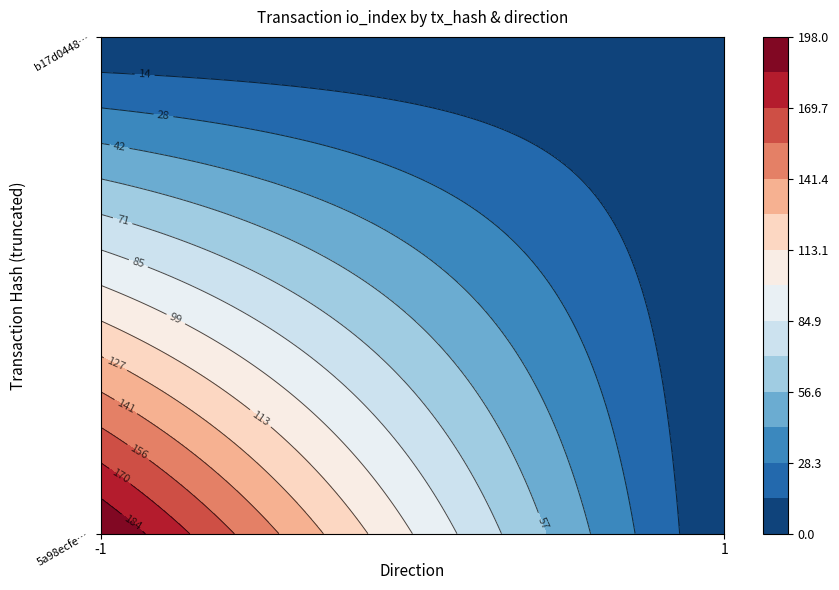

The value of 5a98ecfe4c210e852bc609557a71a5d87da15c8 at direction is -2. True or false?

False